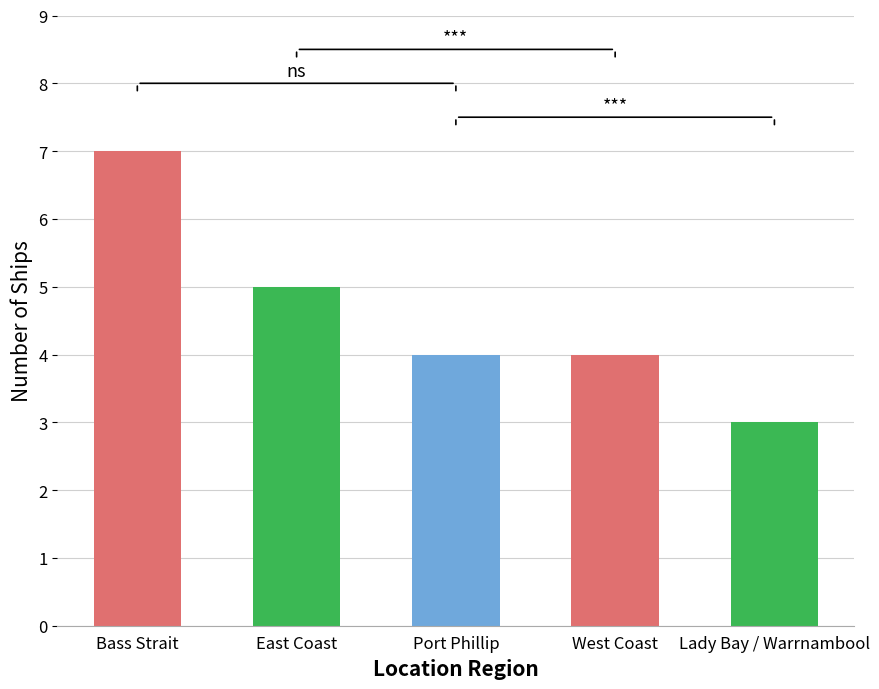

Reading left to right, transcribe all the data shown in this chart.

Bass Strait=7	East Coast=5	Port Phillip=4	West Coast=4	Lady Bay / Warrnambool=3